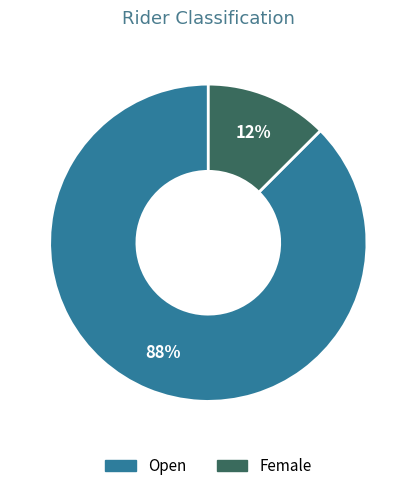

To the nearest percent, what is the combined percentage of Female and Open?

100%